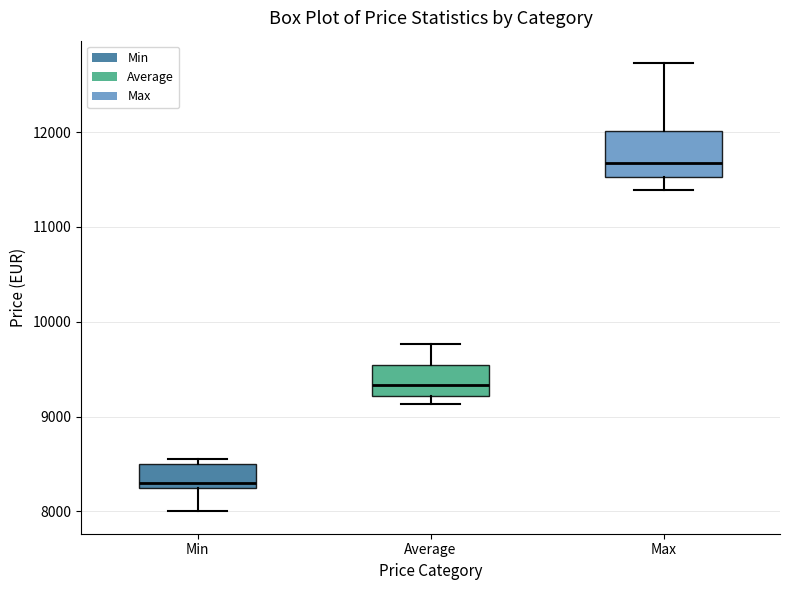

Reading left to right, read every box against the y-axis: the position of its median line, the range the box covers, and the ends of its whiskers. The values are not printed on the chart, so give them approximately, as read against the axis.

Min: median 8300 (just above the box's lower edge), box 8300 to 8500, whiskers 8000 to 8600
Average: median 9300, box 9200 to 9500, whiskers 9100 to 9800
Max: median 11700, box 11500 to 12000, whiskers 11400 to 12700